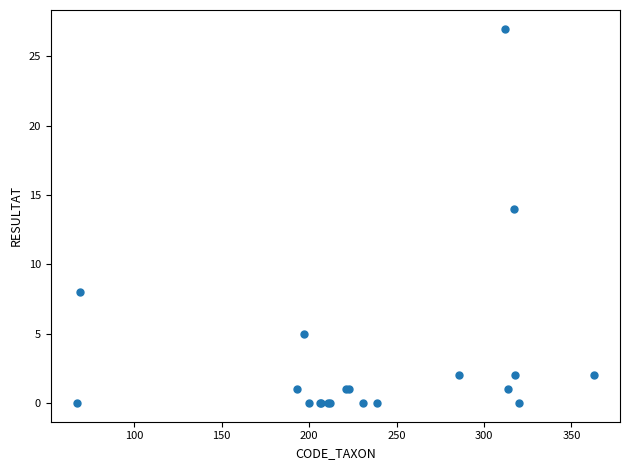

What Y value in the scatter plot is closest to 13?

14